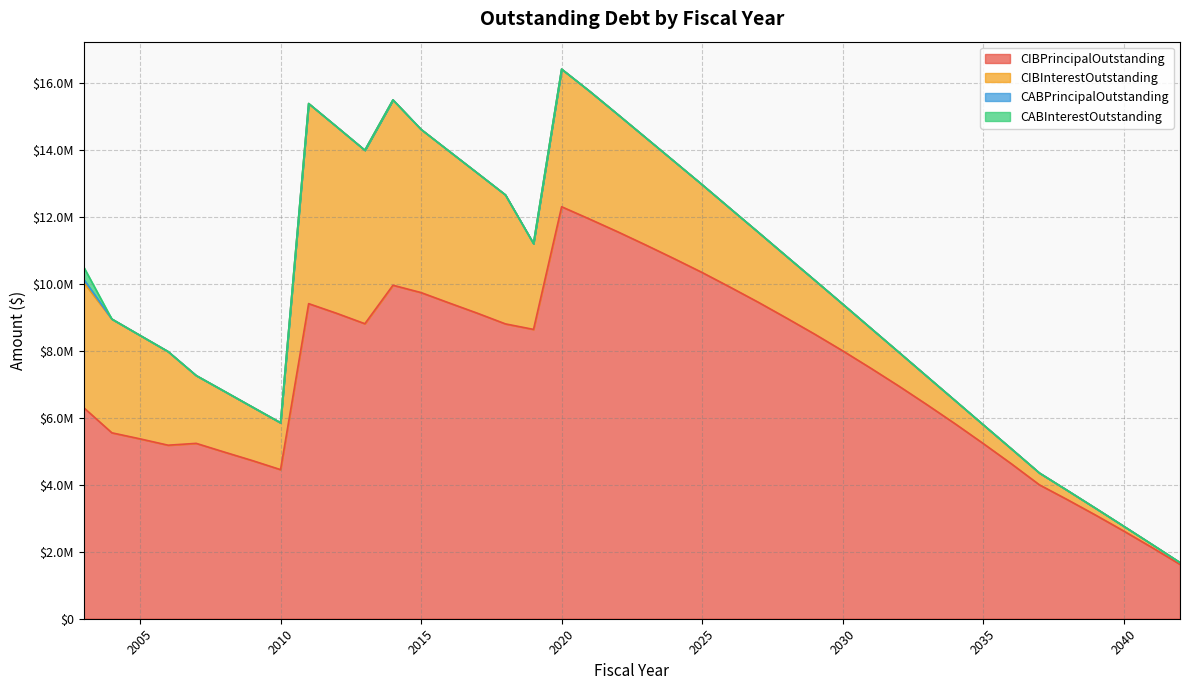

How many positive values does the CABPrincipalOutstanding series have?

1